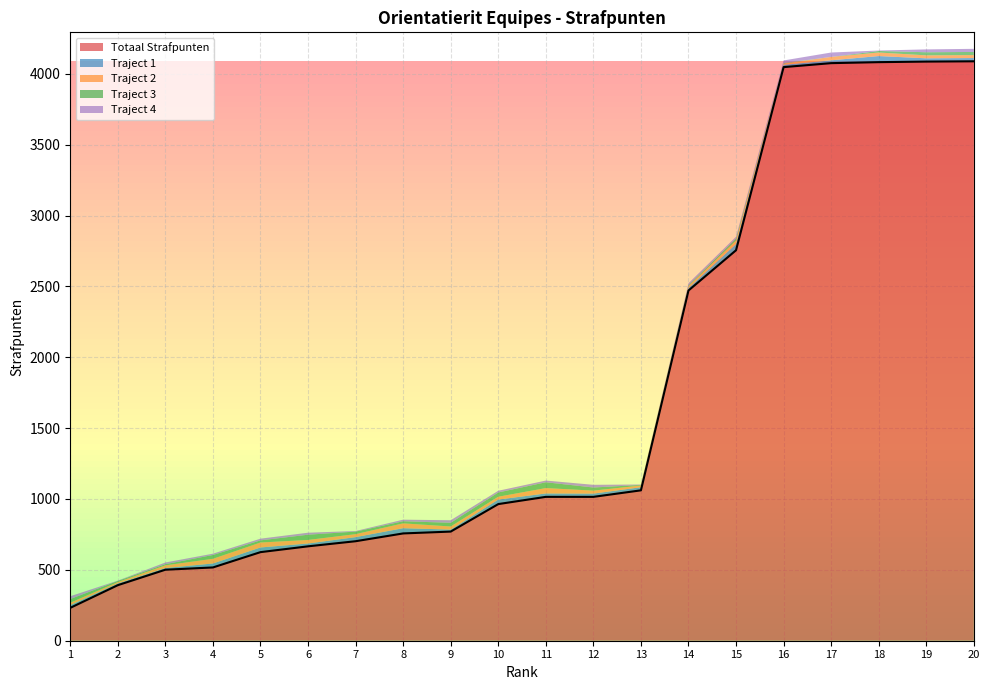

Which series changed the most between 9 and 13?

Totaal Strafpunten